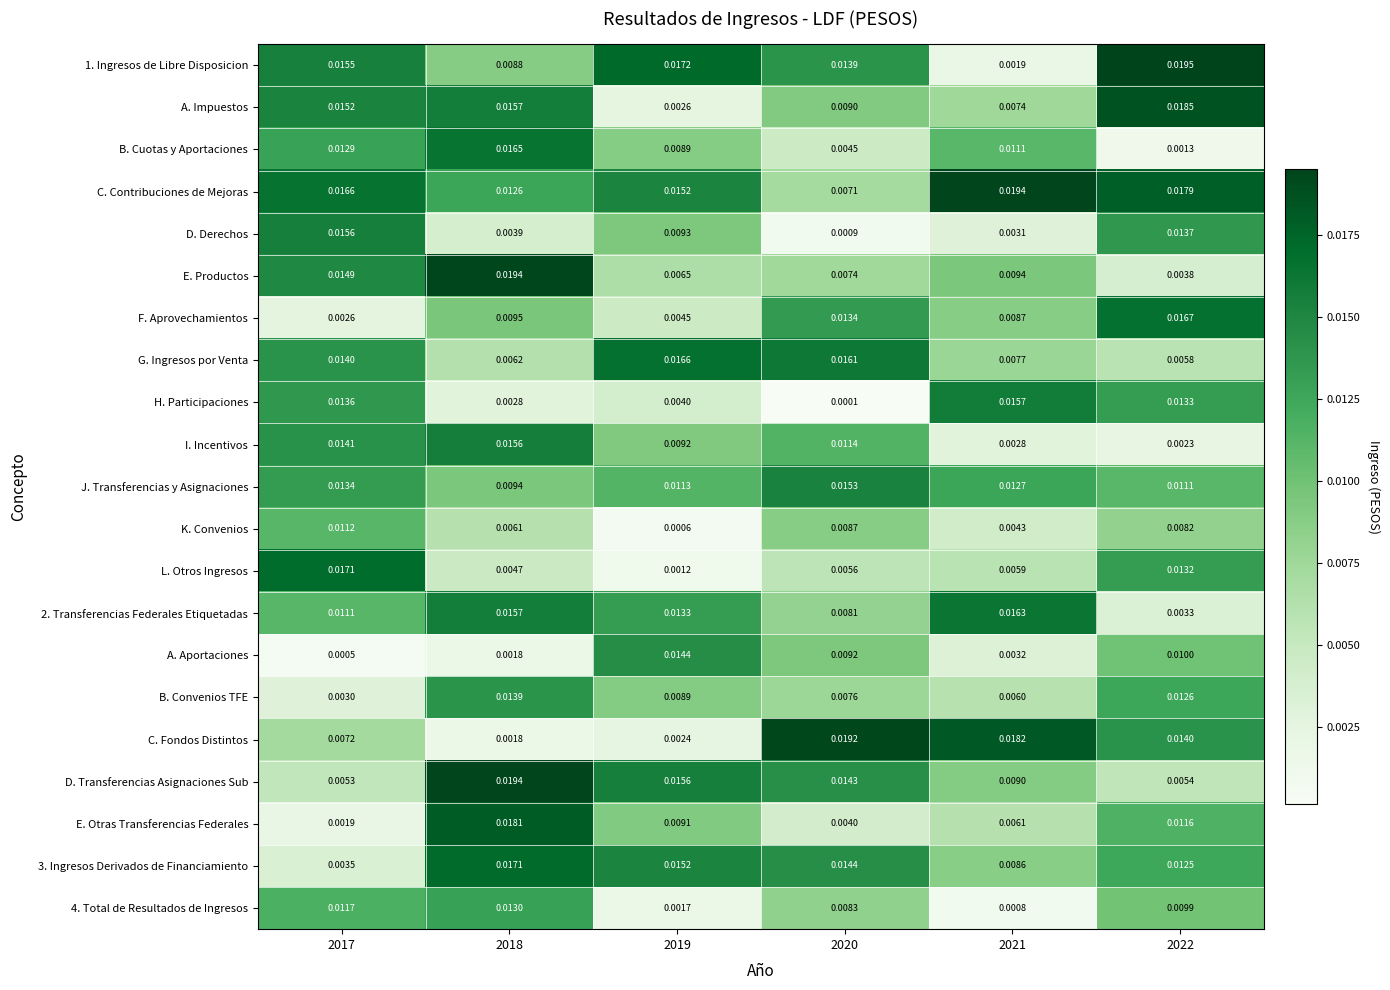

Is the value of L. Otros Ingresos at 2020 greater than the value of K. Convenios at 2021?

Yes